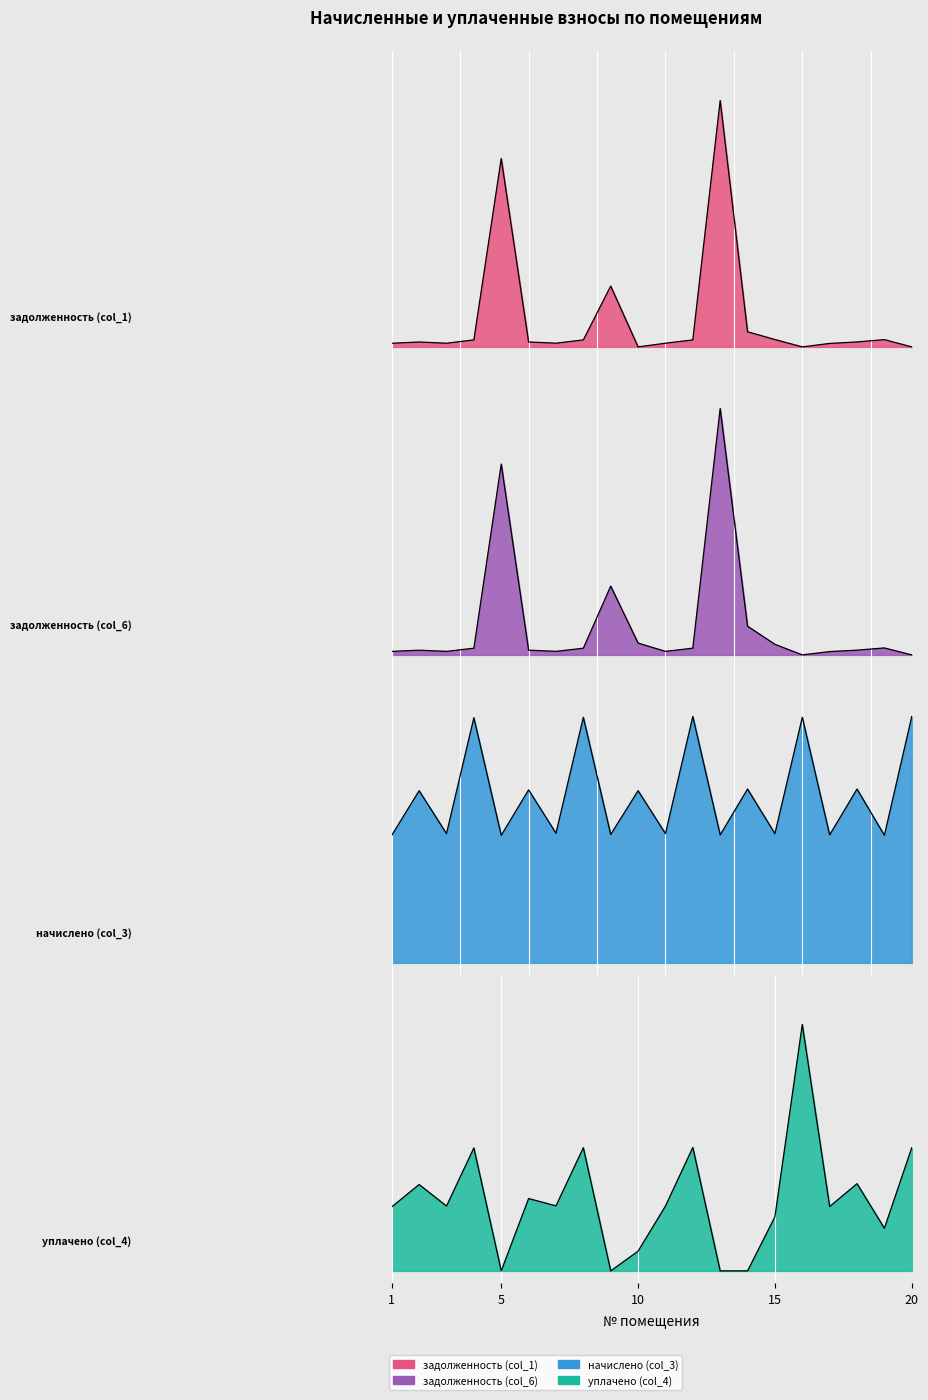

Between which two adjacent categories do начислено (col_3) and задолженность (col_6) first intersect?

4 and 5